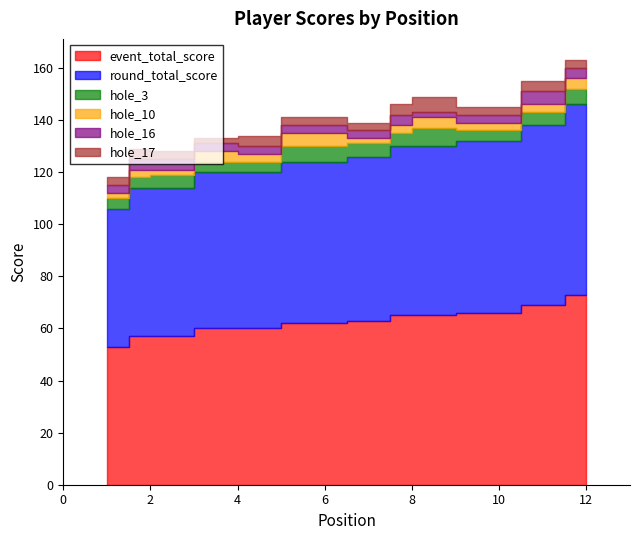

What is the value of the hole_17 point at the 2nd from the left?

4